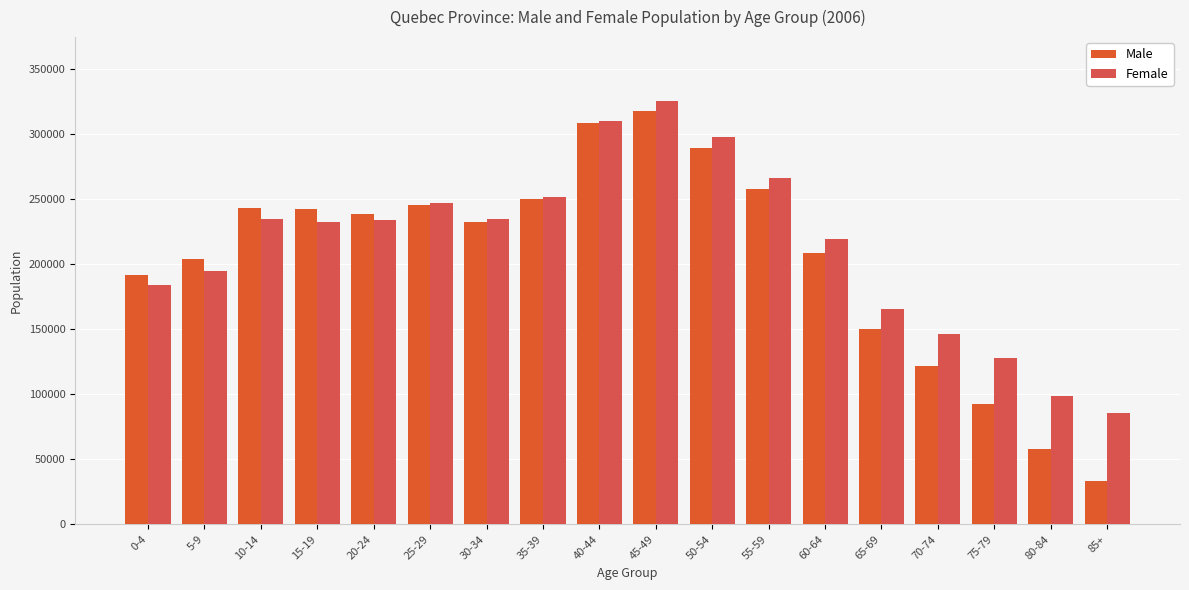

Reading right to left, extract all data points from this chart.

Male: 85+=33695	80-84=58075	75-79=92485	70-74=121940	65-69=150165	60-64=208805	55-59=257790	50-54=289780	45-49=318145	40-44=308570	35-39=250340	30-34=232800	25-29=245335	20-24=238440	15-19=242185	10-14=243595	5-9=203985	0-4=191565
Female: 85+=85585	80-84=98695	75-79=128045	70-74=146205	65-69=165395	60-64=219270	55-59=266560	50-54=298300	45-49=325895	40-44=310550	35-39=251960	30-34=234525	25-29=247540	20-24=233730	15-19=232820	10-14=234655	5-9=195000	0-4=183710